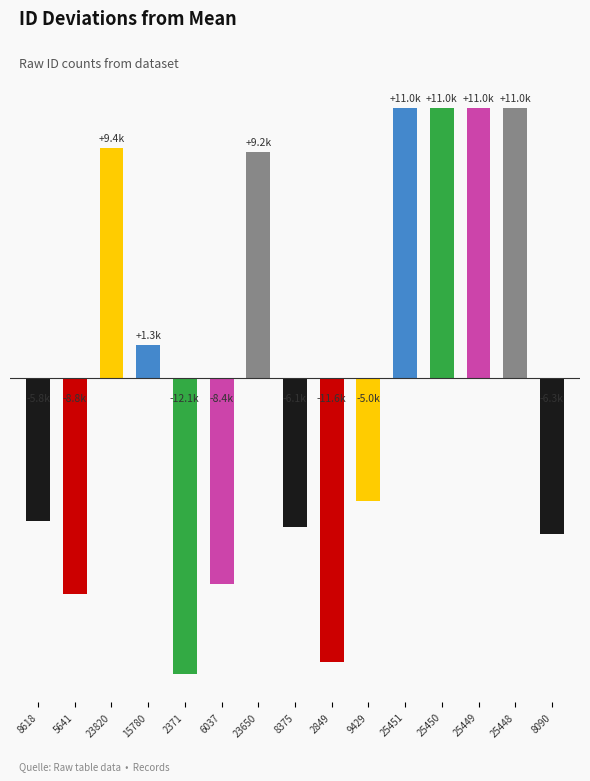

Does the chart contain any negative values?

Yes